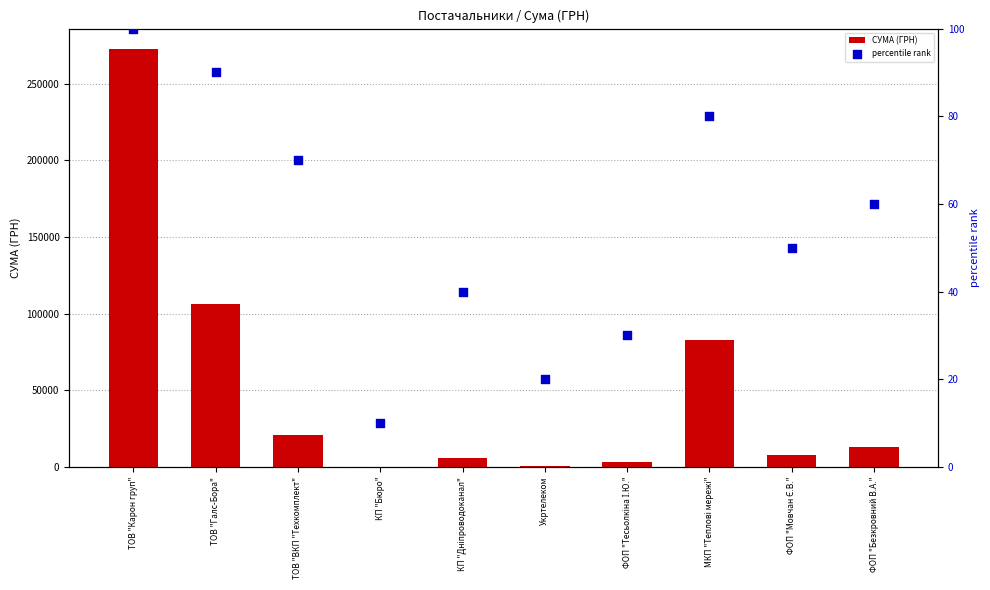

What is the total value across all series at МКП "Теплові мережі"?

82914.0